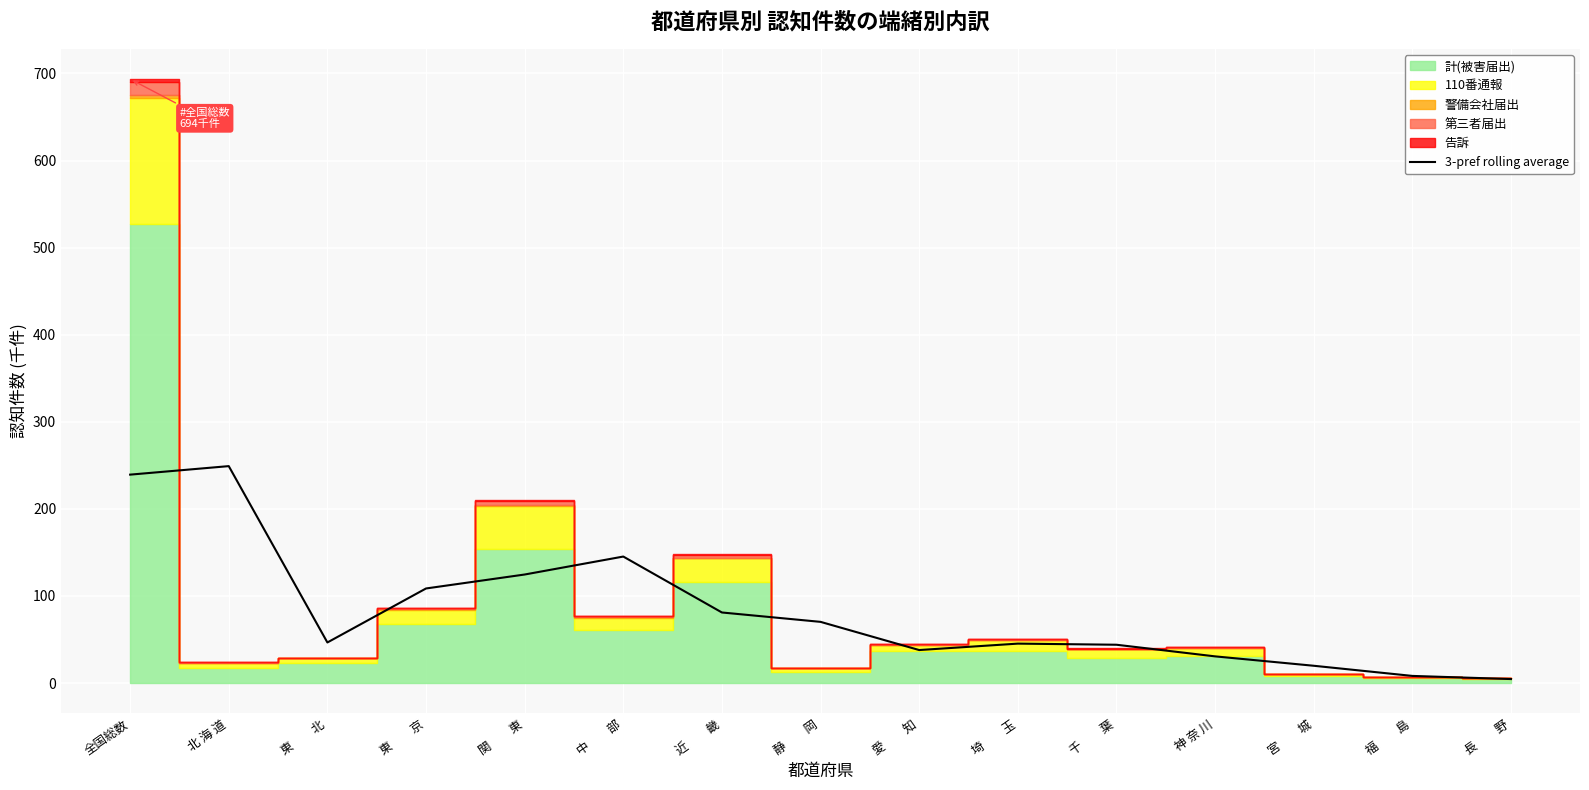

What position from the left is 埼　　玉?

10